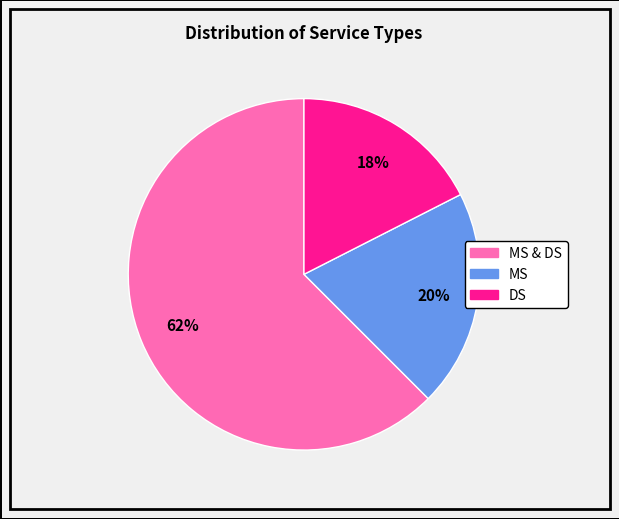

Is there any slice that represents more than half of the pie?

Yes